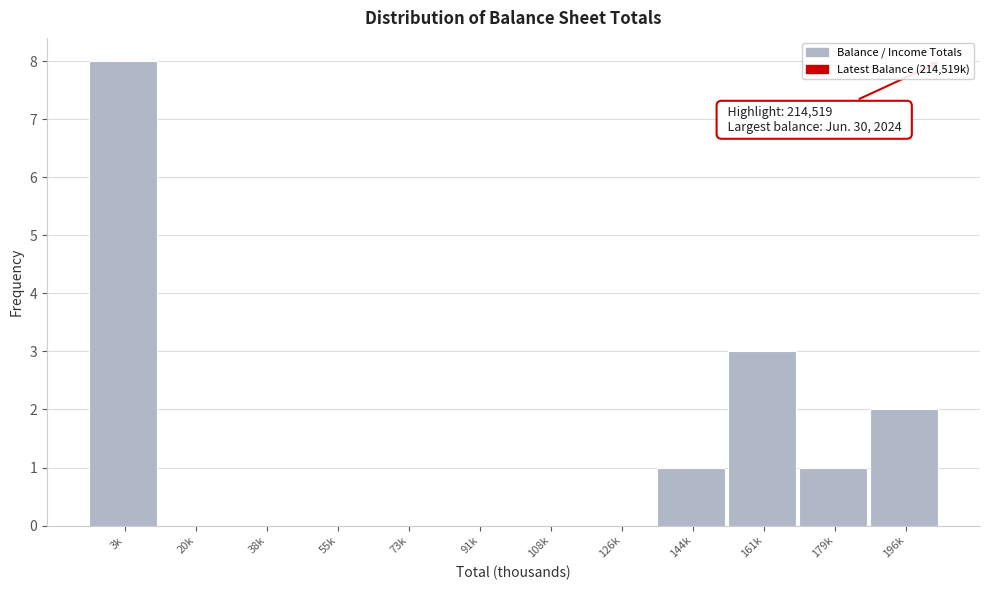

Reading left to right, what are all the values shown in this chart?

3k=8	20k=0	38k=0	55k=0	73k=0	91k=0	108k=0	126k=0	144k=1	161k=3	179k=1	196k=2